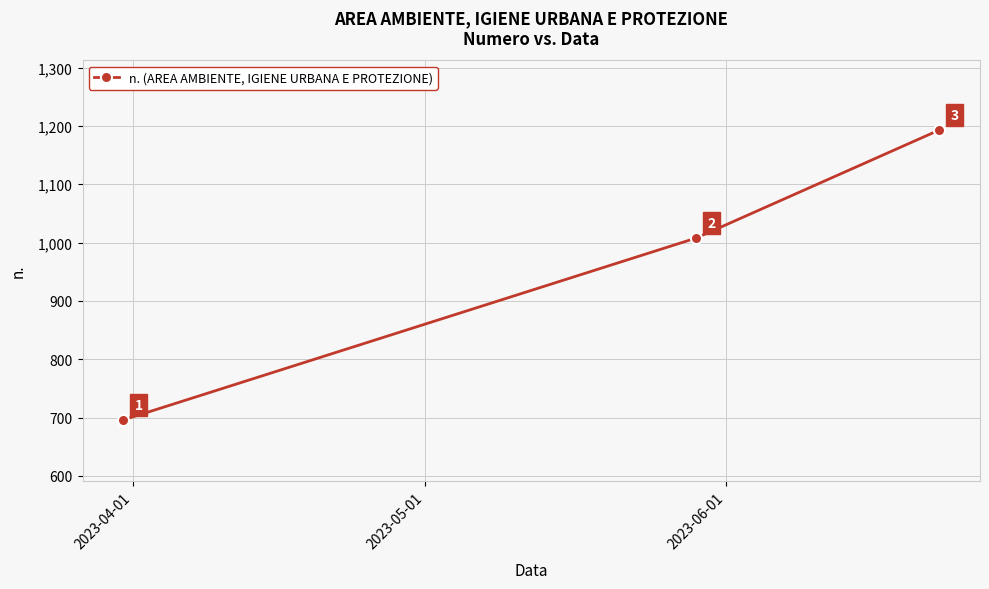

What is the difference between the maximum and minimum values?

497